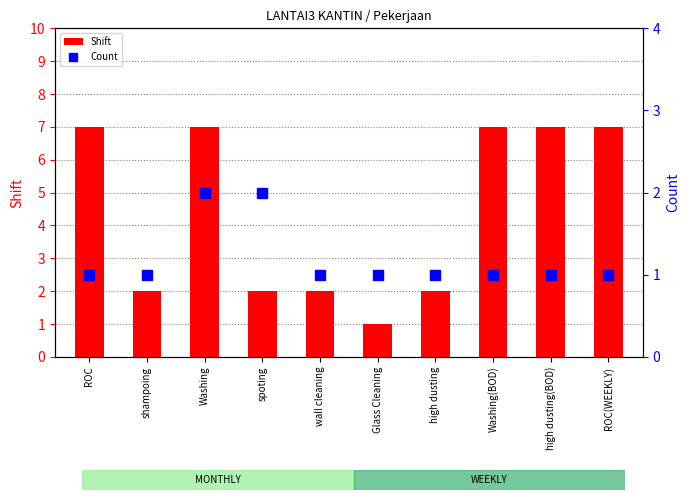

Which series has the widest spread of Y values?

Shift